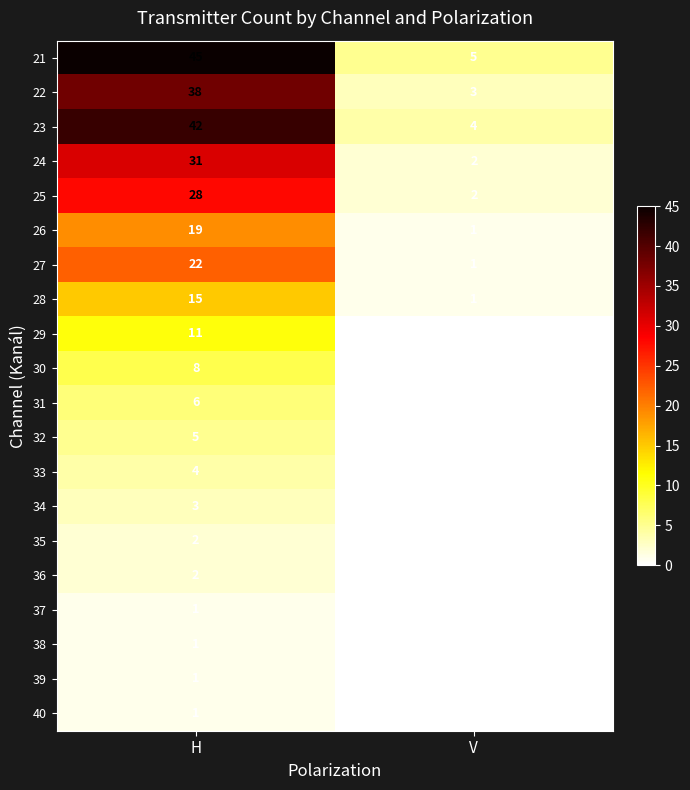

The value of 24 at H is 52. True or false?

False